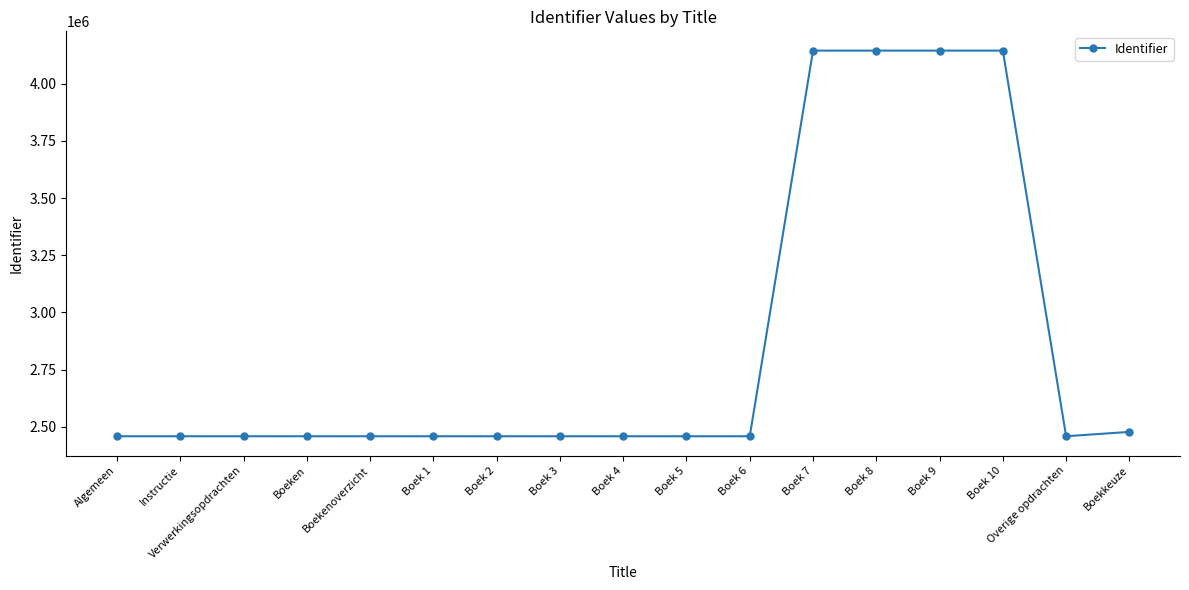

What is the label of the 11th point from the left?

Boek 6